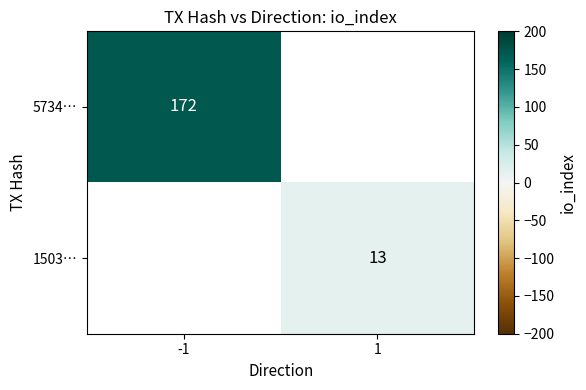

Is it true that 5734… equals 172 at -1?

True